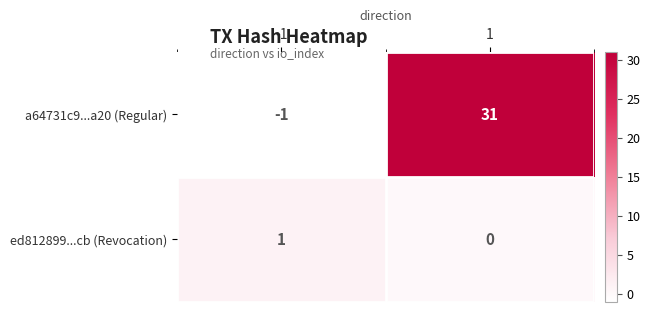

Reading left to right, list all the values displayed in this chart.

a64731c9...a20 (Regular): -1=-1	1=31
ed812899...cb (Revocation): -1=1	1=0